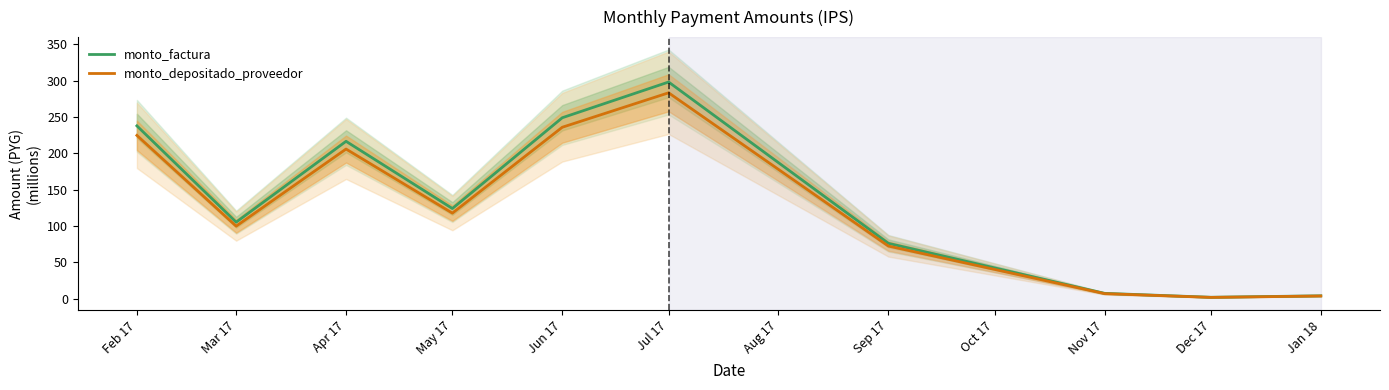

What is the maximum value shown in the chart?

298.1